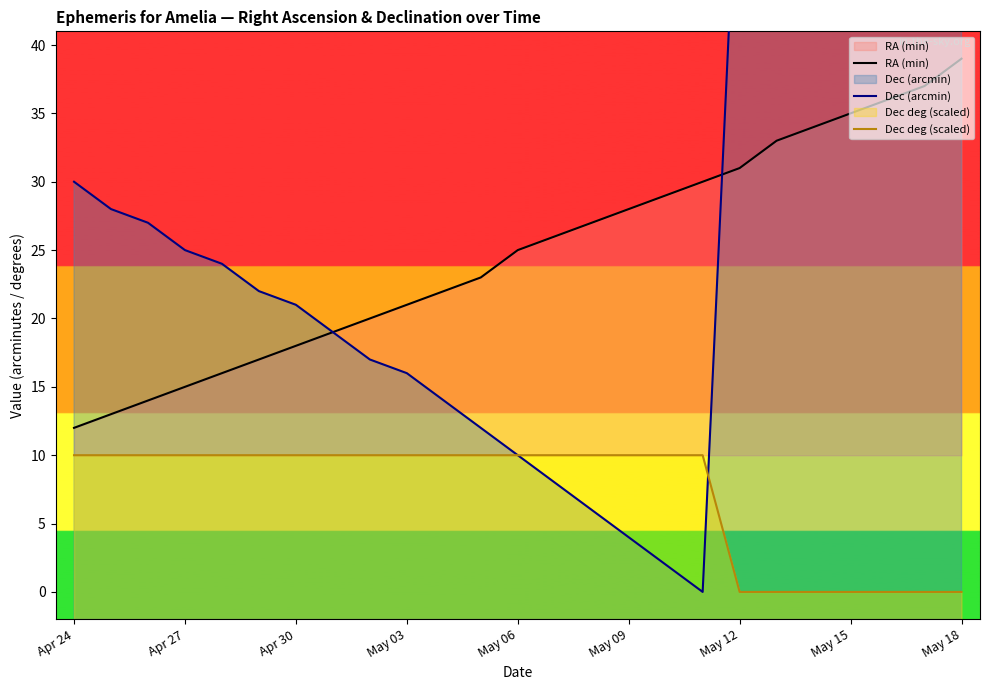

What is the maximum value shown in the chart?

58